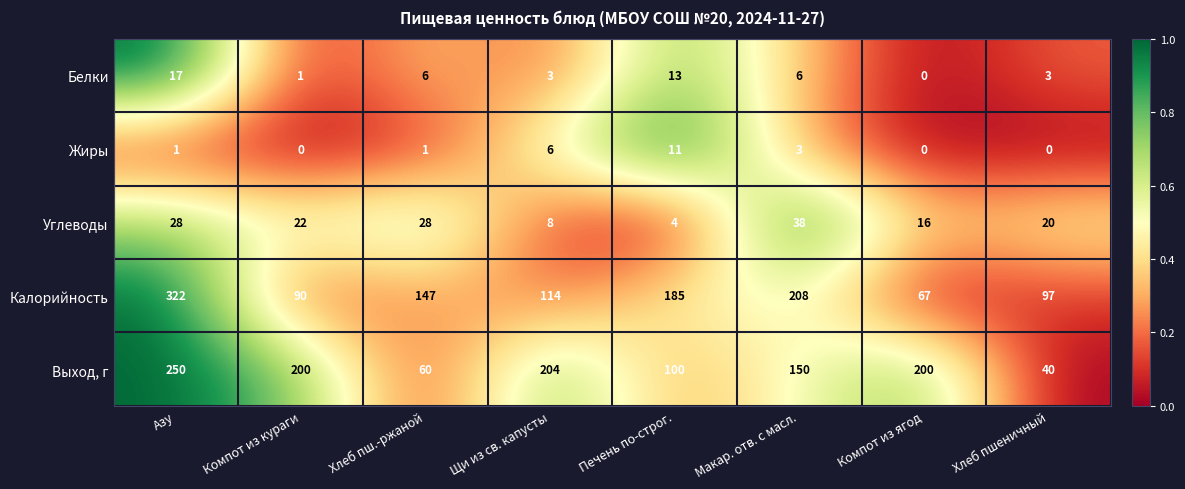

What is the maximum value shown in the chart?

322